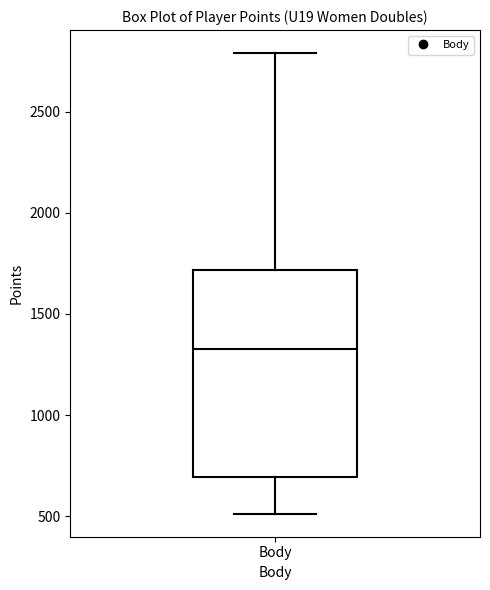

Transcribe this box plot: give where the median line is, the range the box spans, and where the two whiskers end, as read against the y-axis. The values are not printed on the chart, so give them approximately, as read against the axis.

median 1350, box 700 to 1700, whiskers 500 to 2800